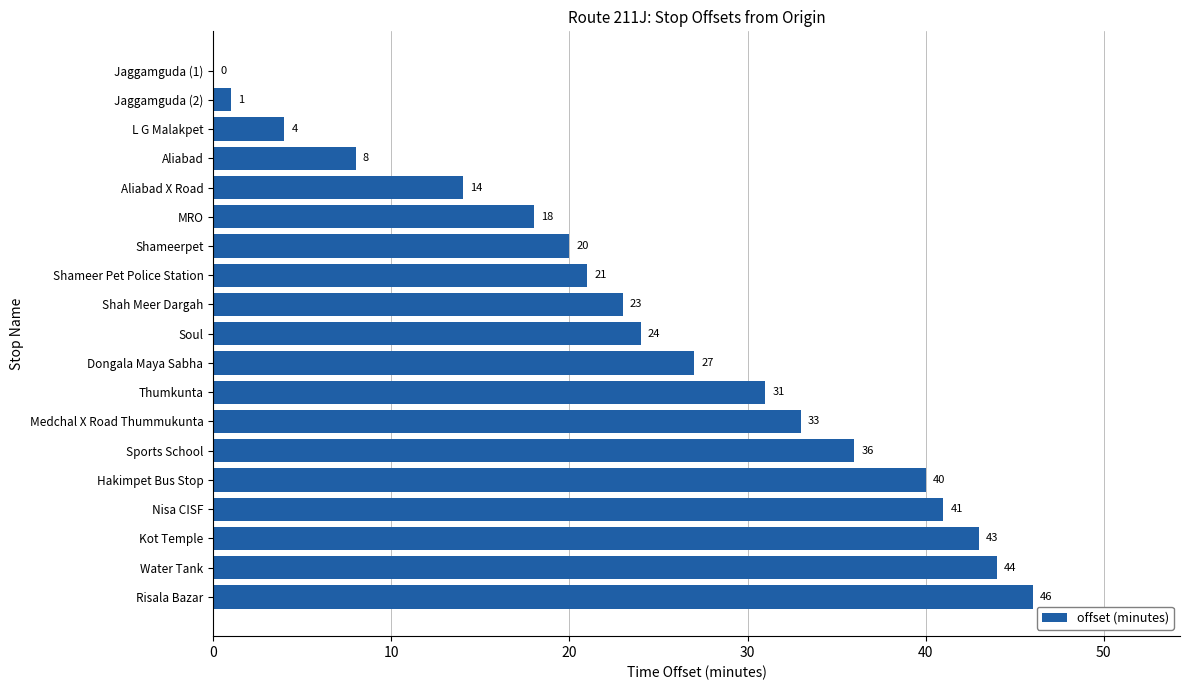

The chart shows a value of 67 at Kot Temple. True or false?

False